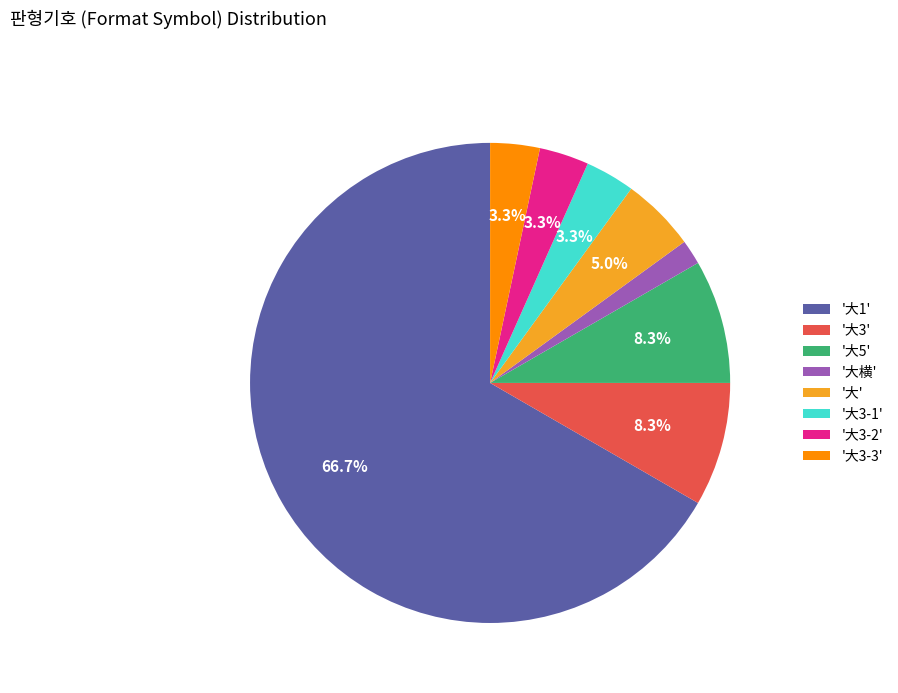

To the nearest percent, what is the average slice percentage?

12%